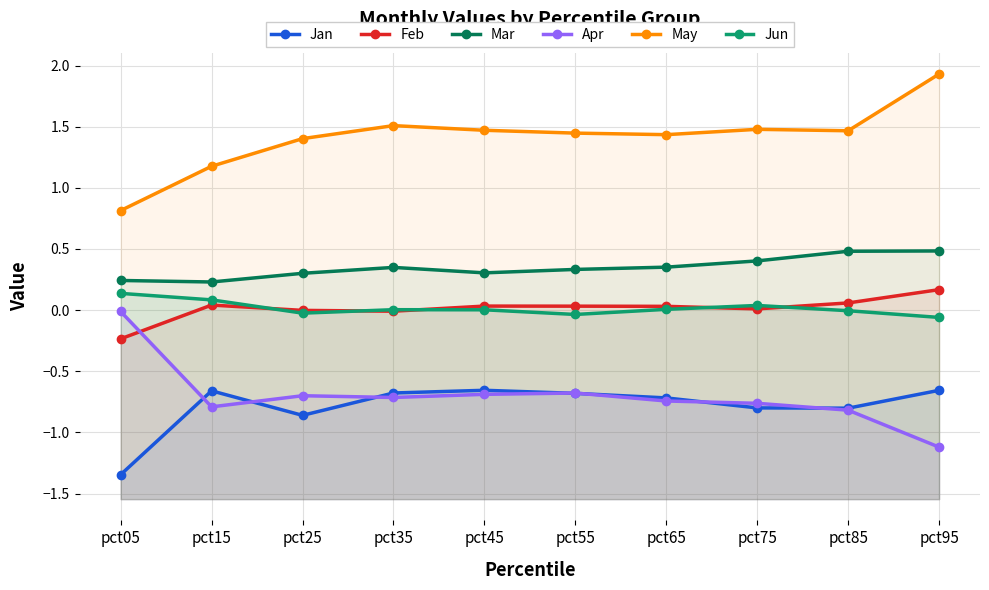

Count the number of data series in this chart.

6